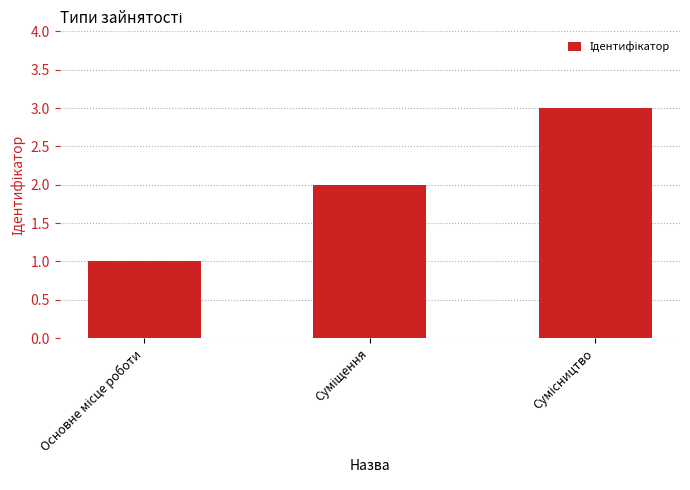

How many bars are there in total?

3